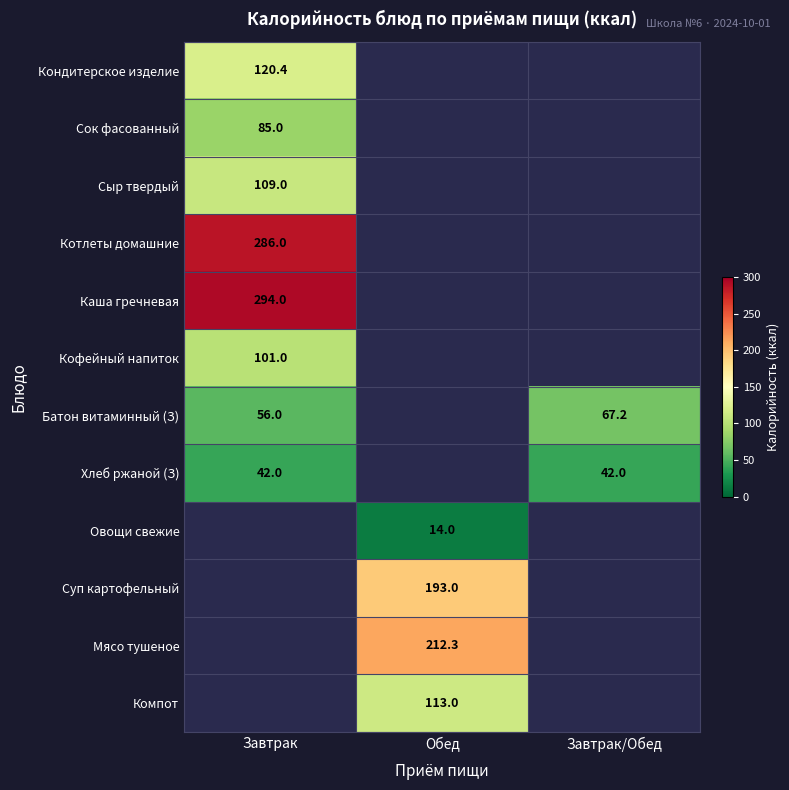

Is the value of Суп картофельный at Обед greater than the value of Котлеты домашние at Завтрак?

No